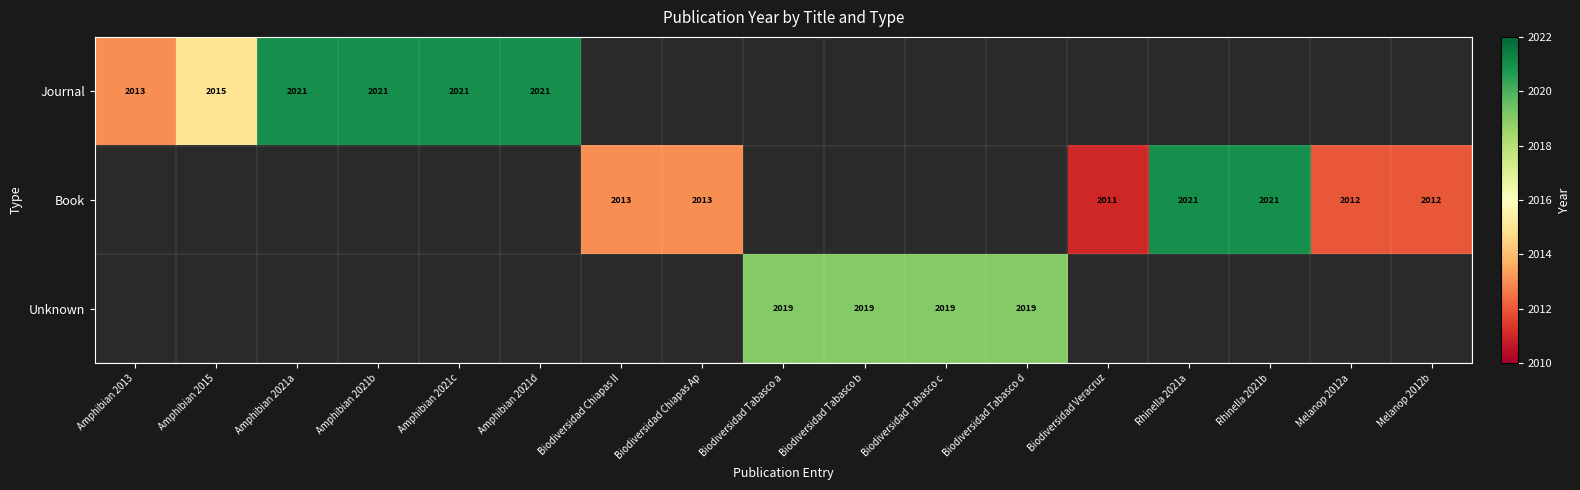

Is it true that Book equals 2021 at Rhinella 2021b?

True